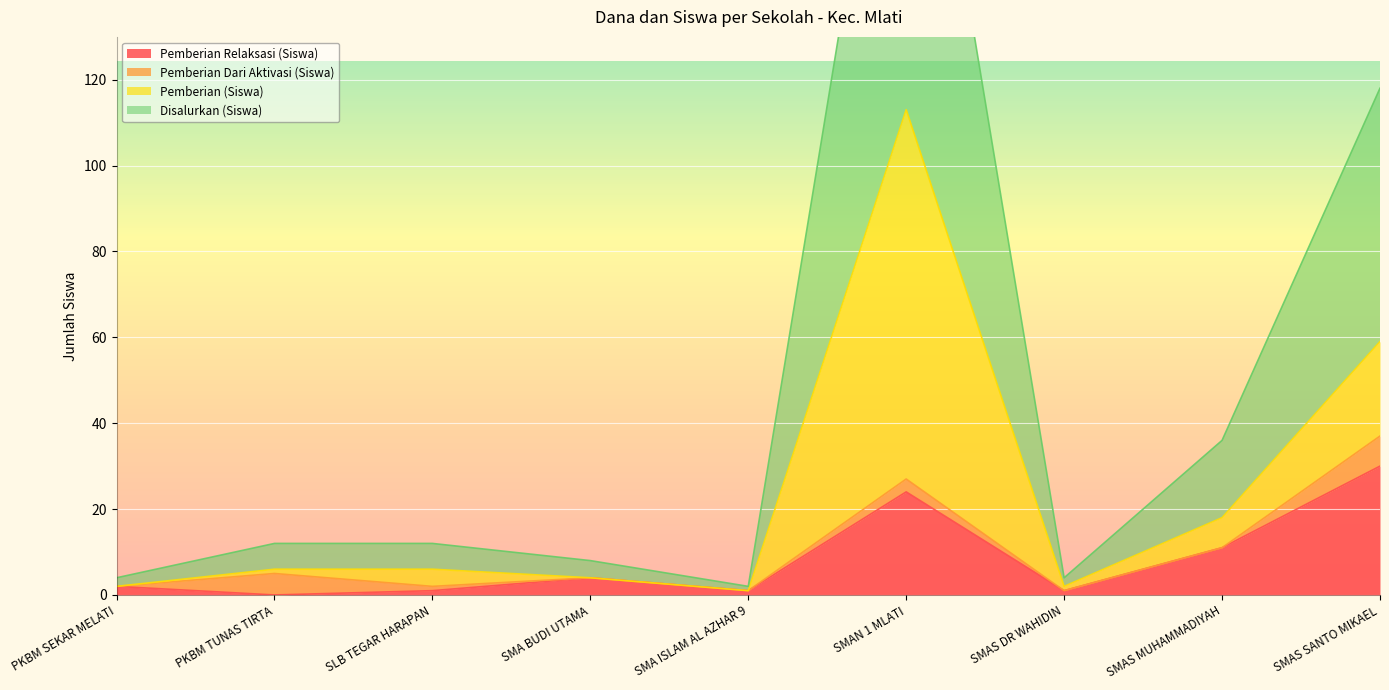

What is the difference between the Pemberian Relaksasi (Siswa) values at PKBM TUNAS TIRTA and SMA ISLAM AL AZHAR 9?

1